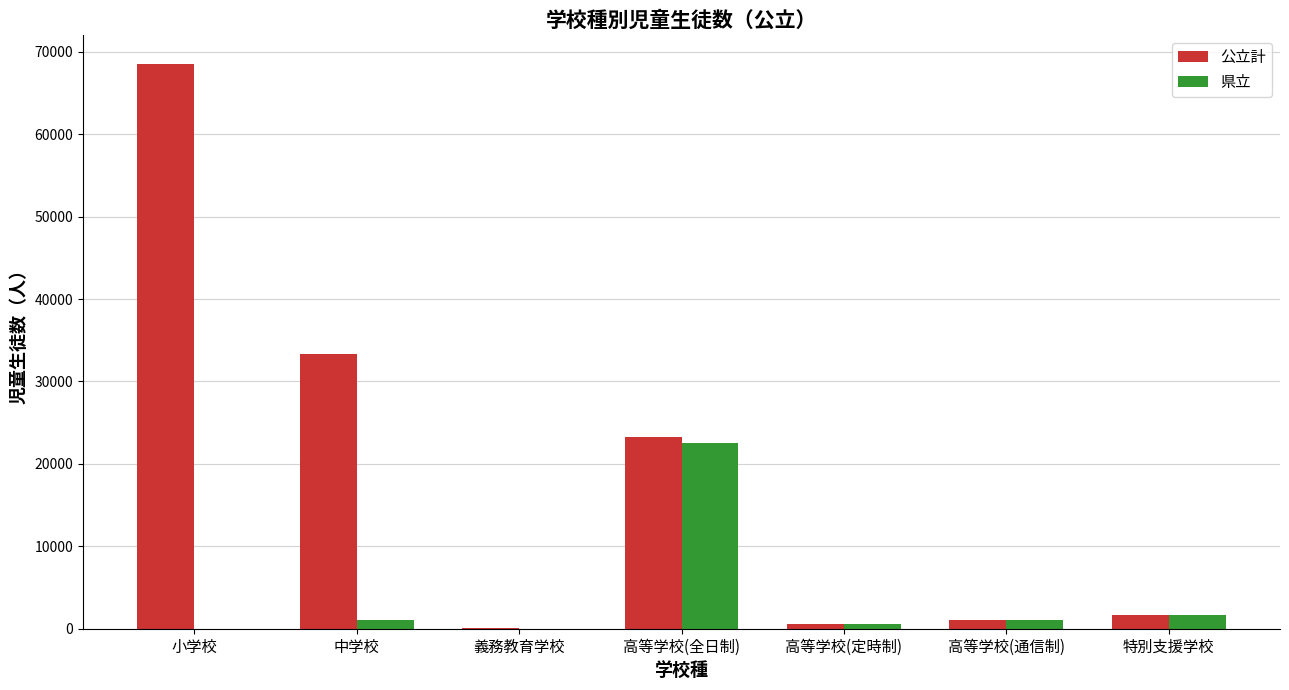

The value of 県立 at 義務教育学校 is 10210. True or false?

False